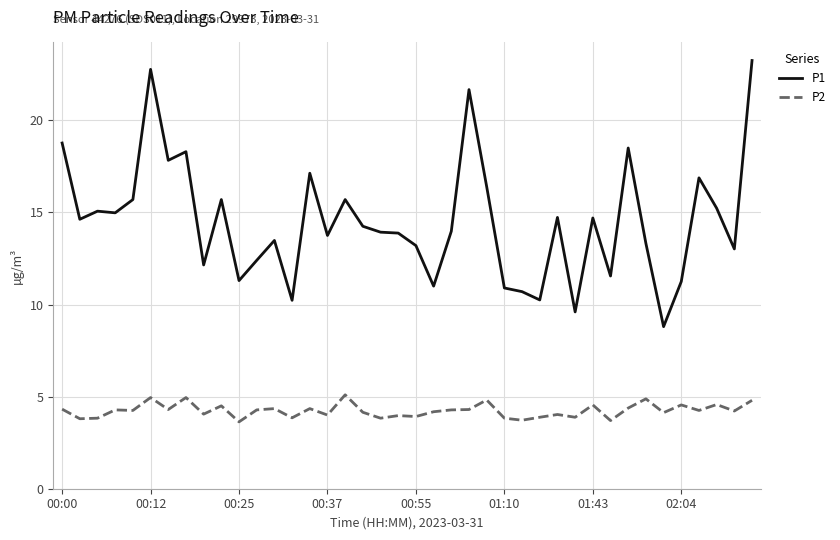

What is the lowest value of the P1 series?

8.8